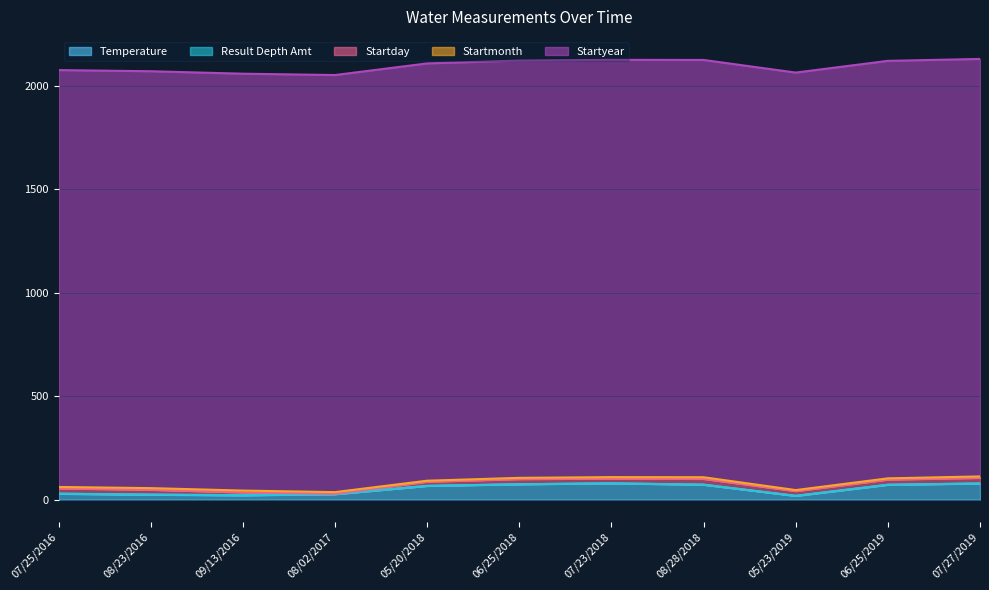

Between 06/25/2019 and 08/02/2017, which is larger?

06/25/2019